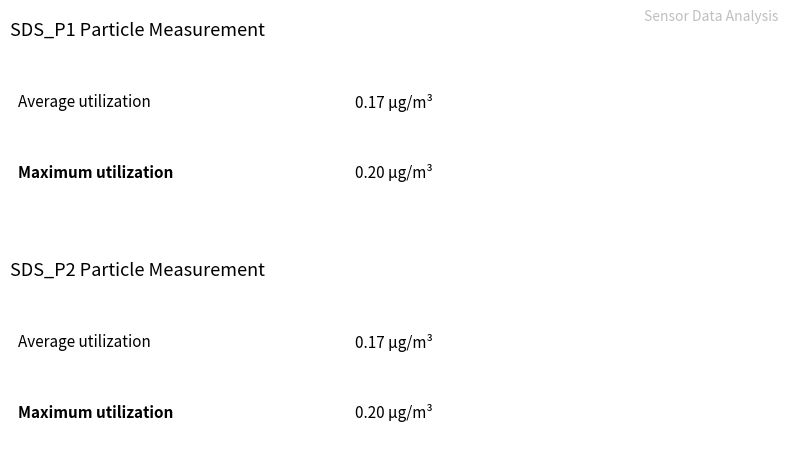

Which series has the widest spread of values?

SDS_P1